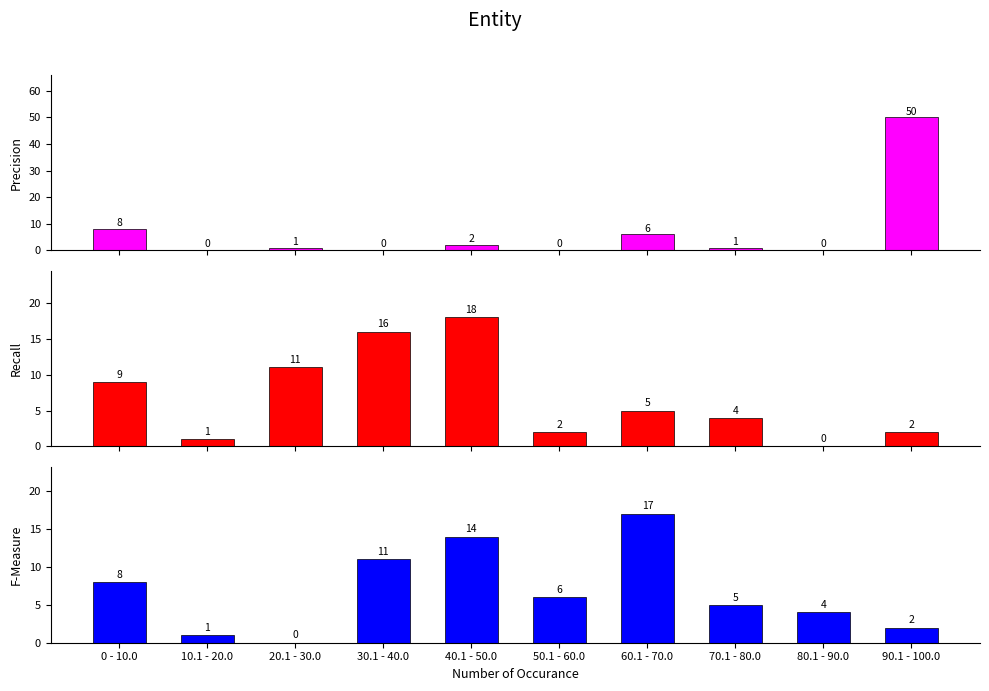

At which label does Precision reach its peak?

90.1 - 100.0